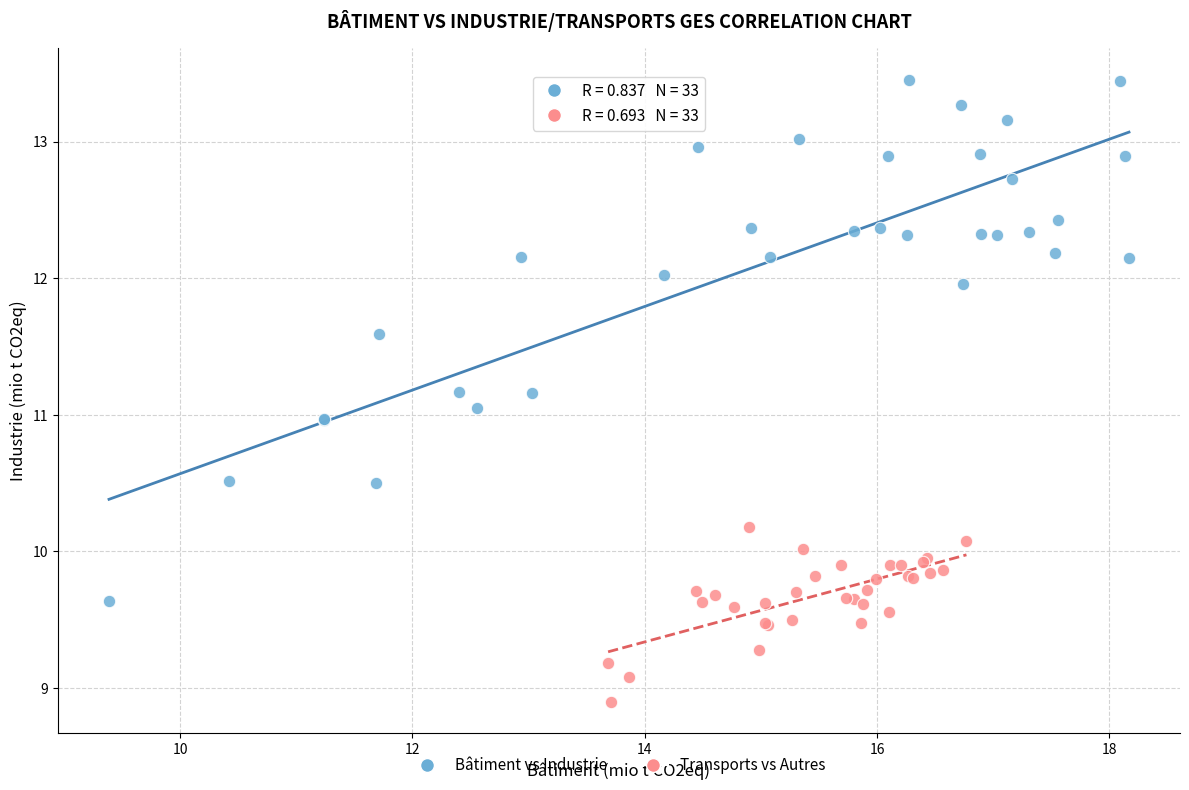

Which series reaches the maximum Y coordinate?

Bâtiment vs Industrie